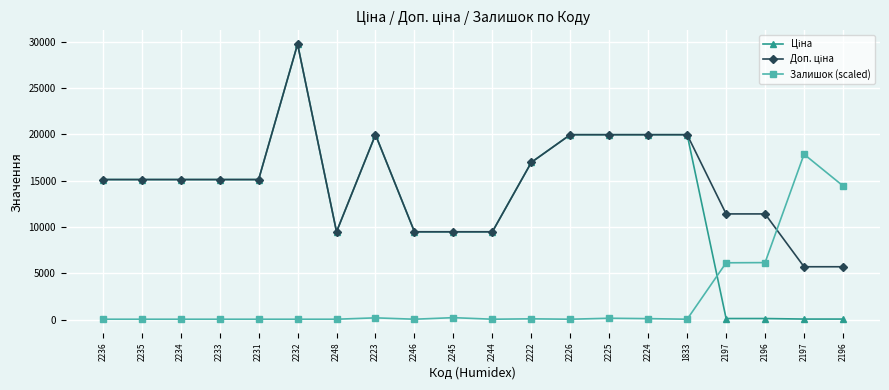

Count the number of data series in this chart.

3